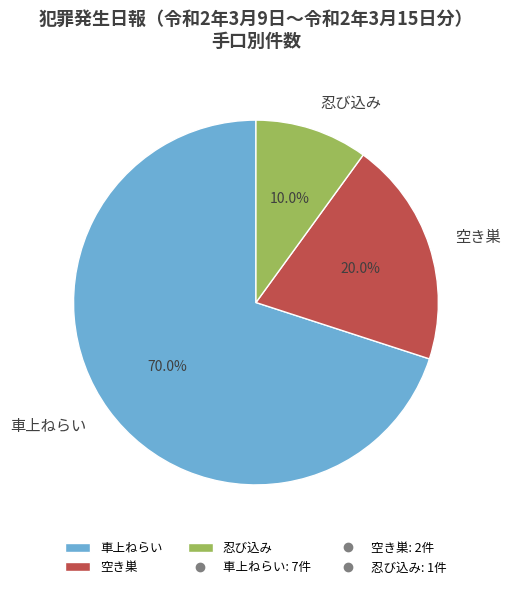

Approximately how many times larger is the value at 忍び込み compared to 車上ねらい?

0.1